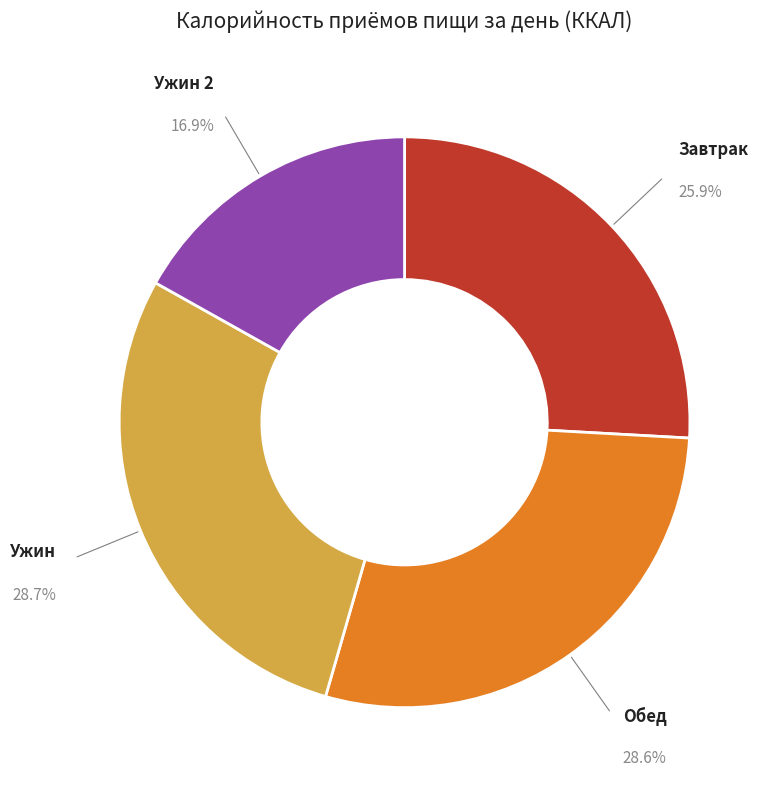

To the nearest percent, what is the combined percentage of Ужин and Обед?

57%